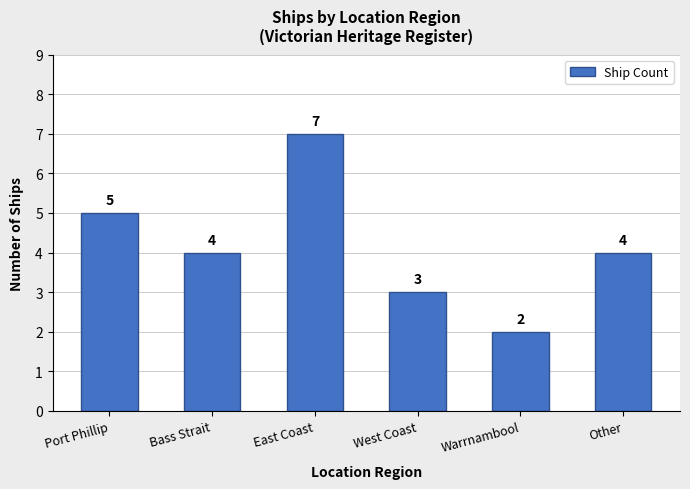

Reading left to right, list all the values displayed in this chart.

5	4	7	3	2	4